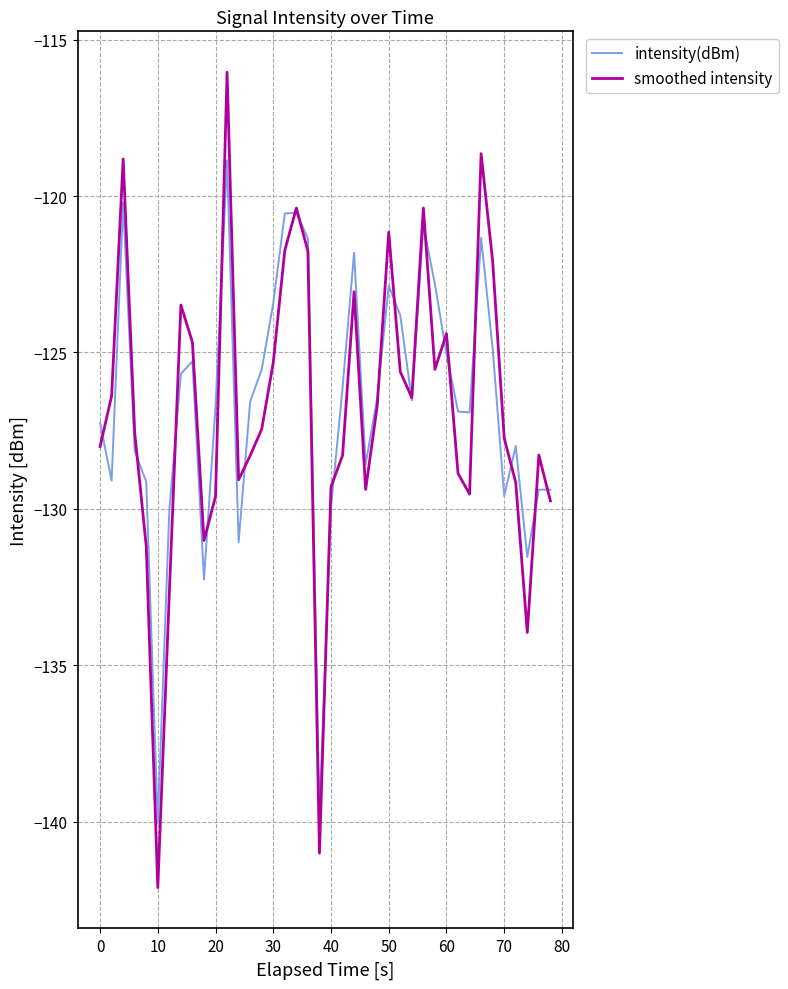

Which series has the largest range (max minus min)?

smoothed intensity